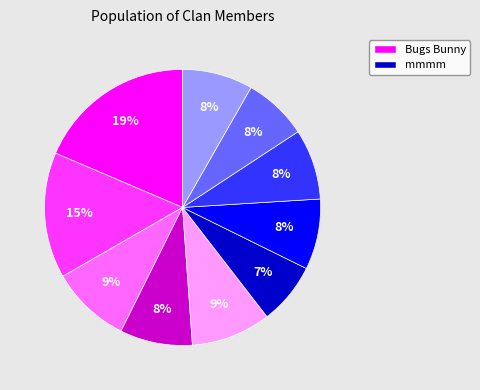

Does any single category account for the majority?

No